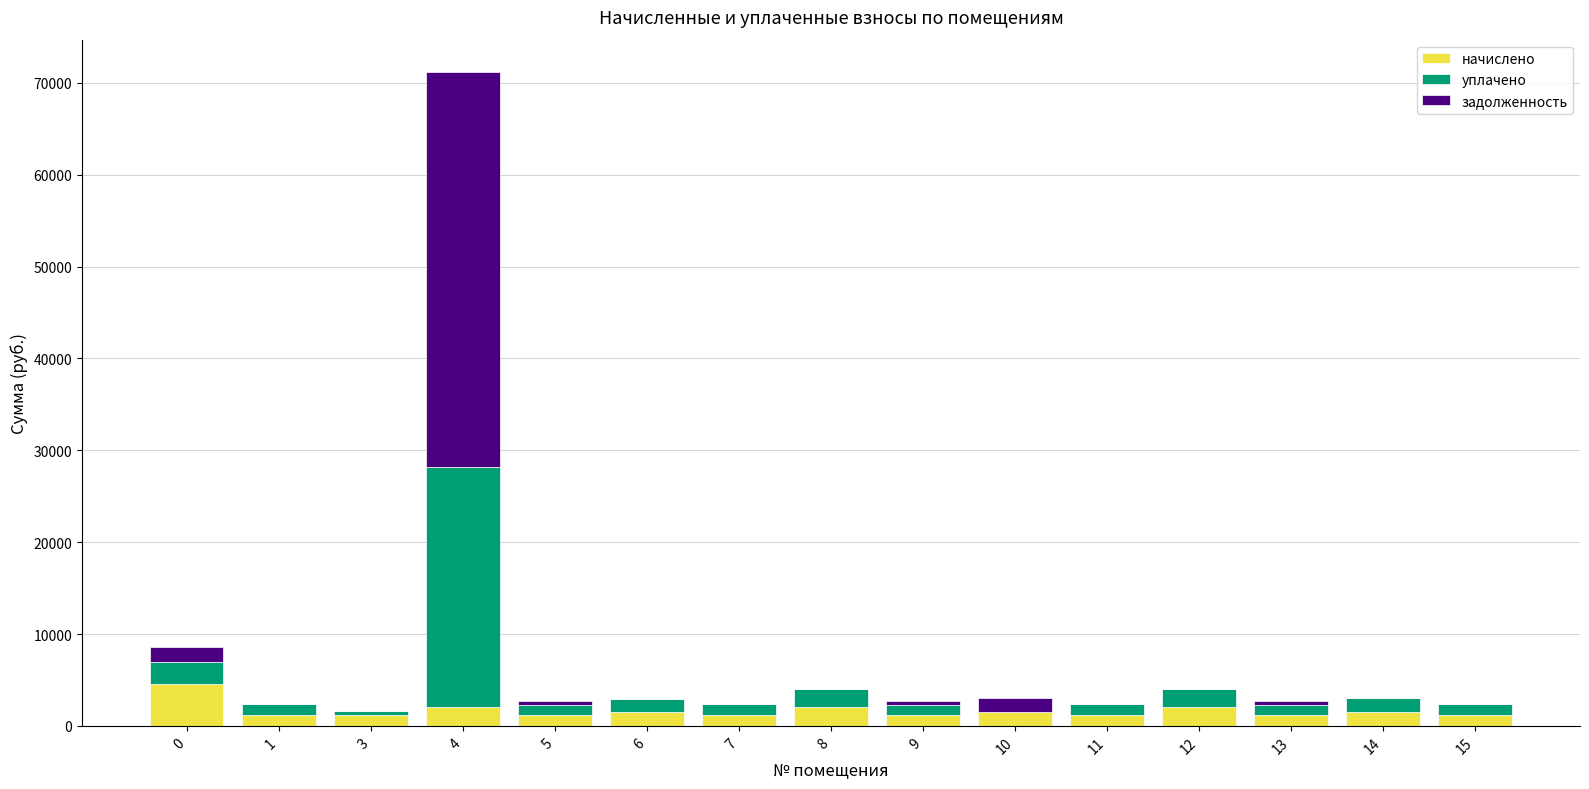

At which category is the sum across all series the highest?

4